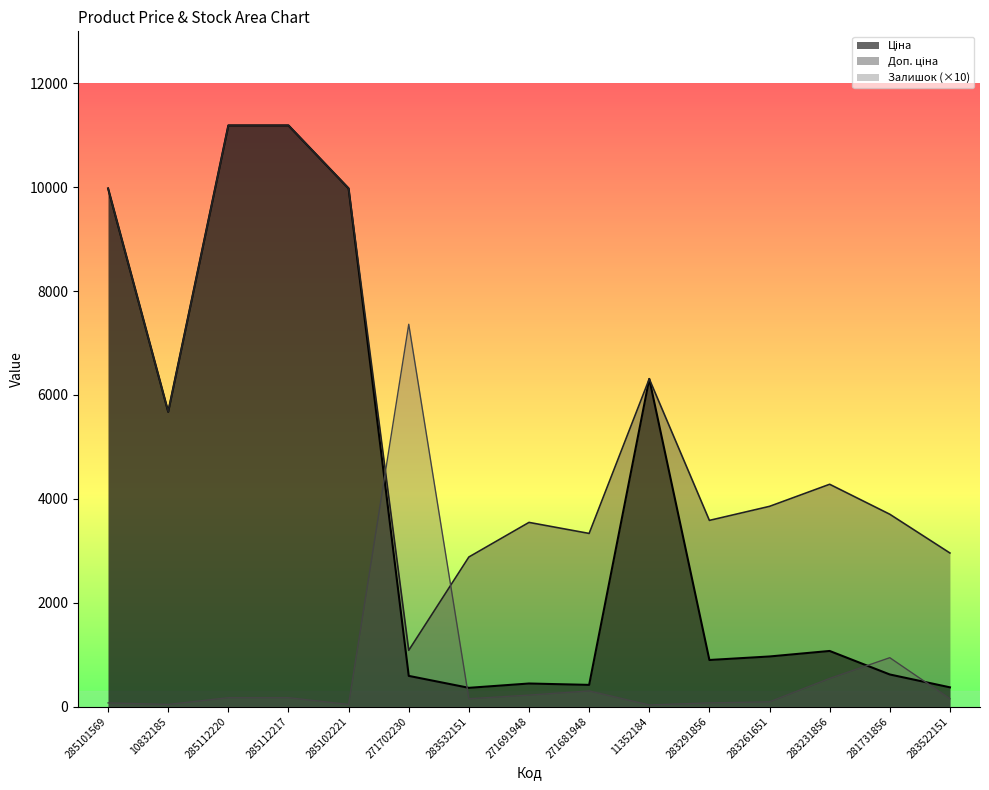

Does the chart display data point markers on the line(s)?

No